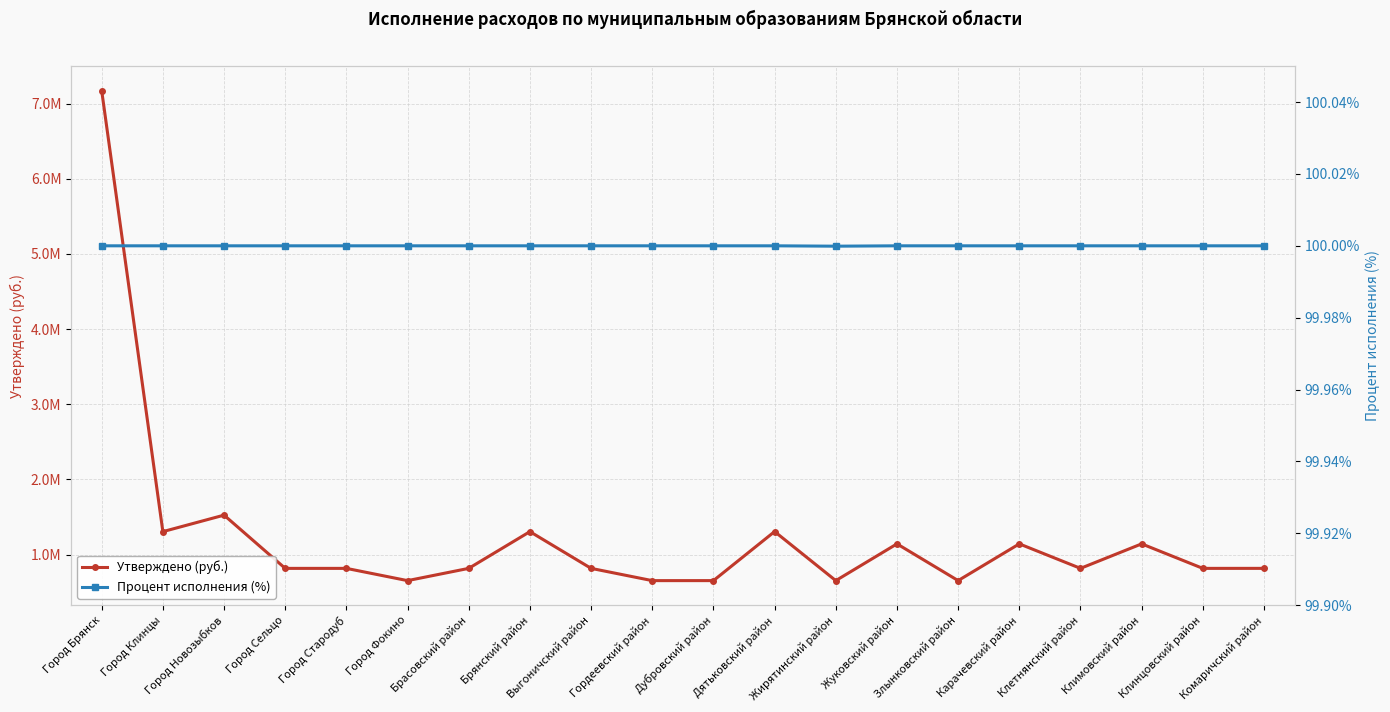

What is the label of the 4th point from the left?

Город Сельцо